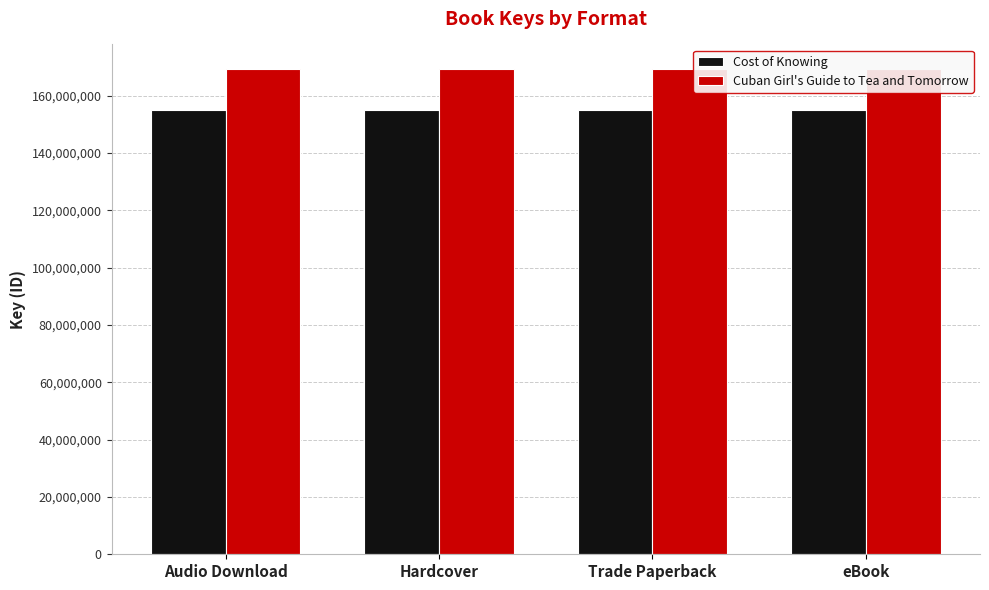

How many series are shown in this chart?

2